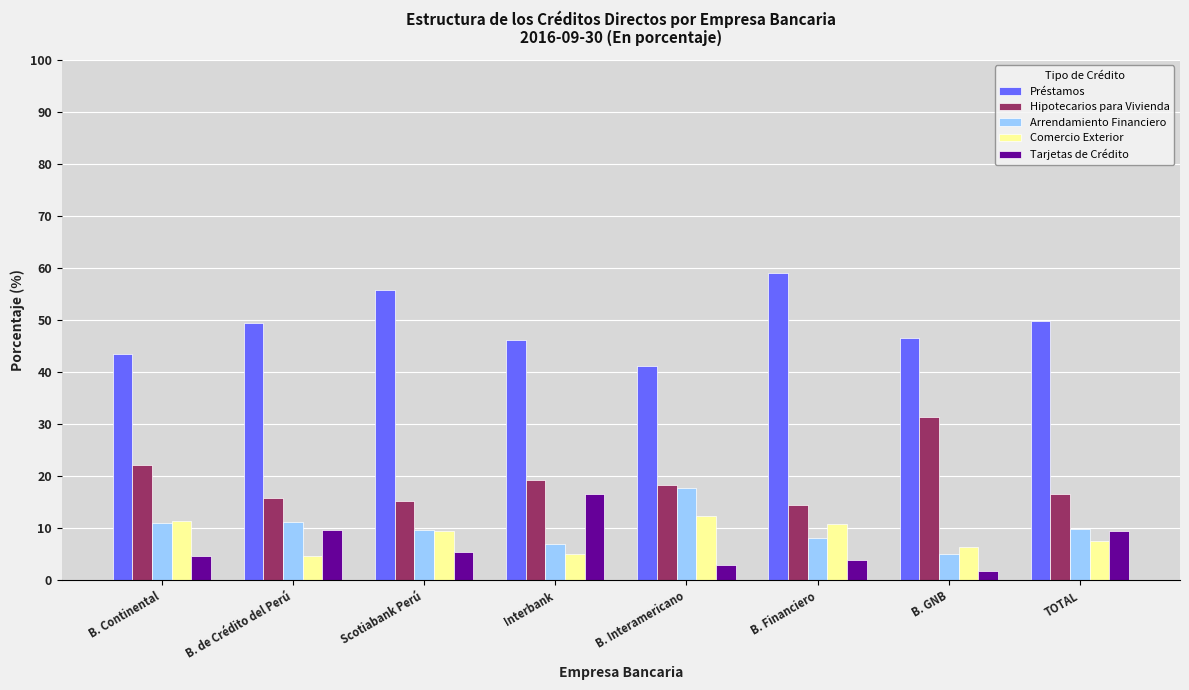

What position from the right is B. Continental?

8